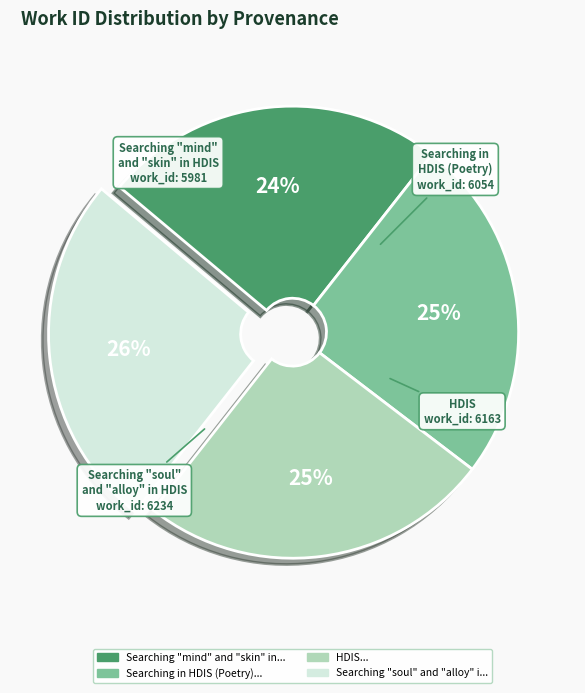

Does HDIS represent more than half of the total?

No